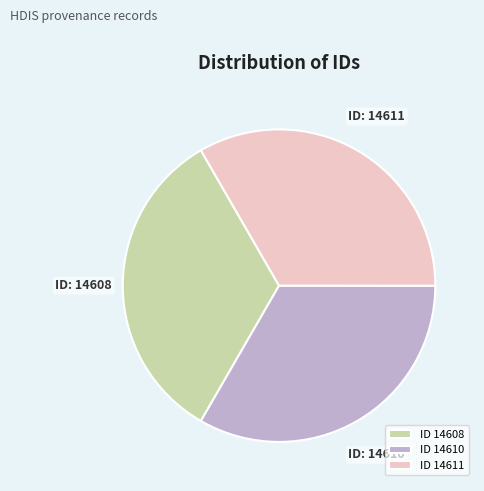

Is the sum of ID 14611 and ID 14608 greater than half?

Yes